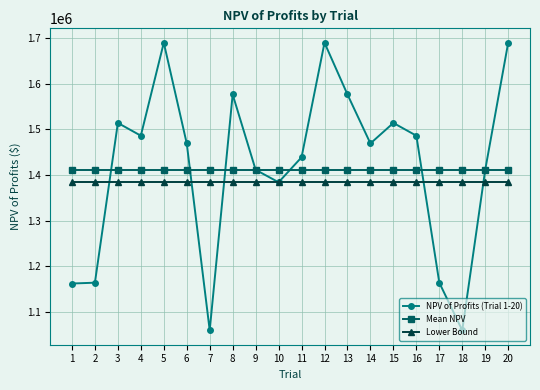

What is the minimum value for Mean NPV?

1411164.3